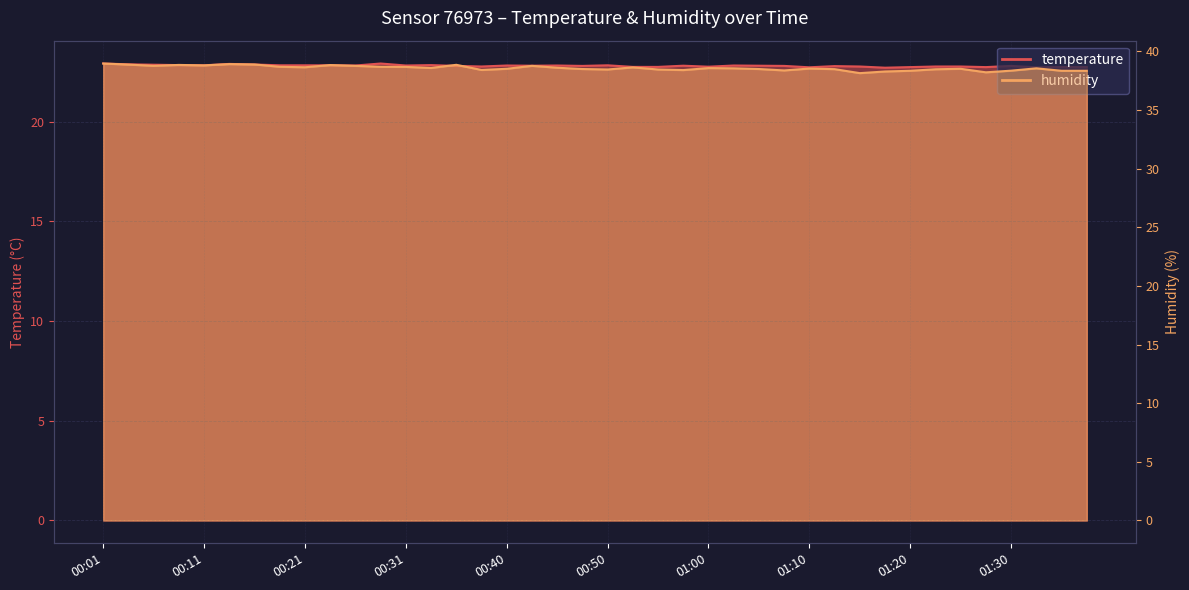

Rank the series at 01:30 from highest to lowest value.

humidity, temperature